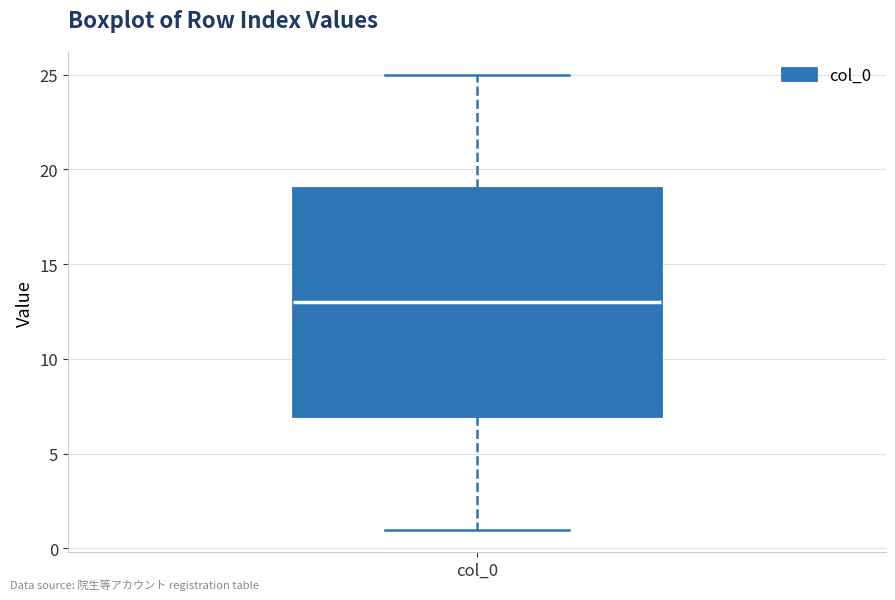

Transcribe this box plot: give where the median line is, the range the box spans, and where the two whiskers end, as read against the y-axis. The values are not printed on the chart, so give them approximately, as read against the axis.

median 13, box 7 to 19, whiskers 1 to 25